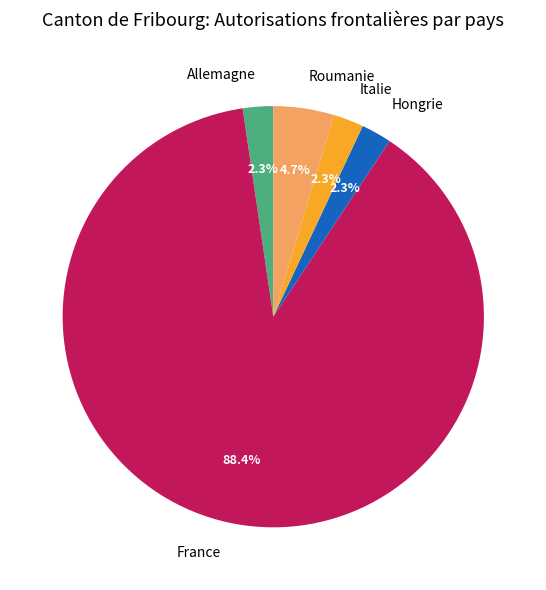

Between Hongrie and France, which is larger?

France